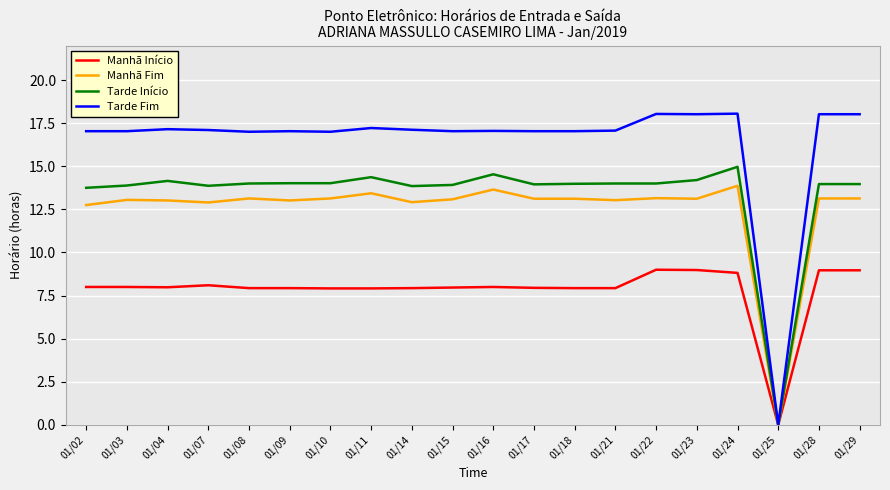

Which category has the highest value in the Tarde Início series?

01/24